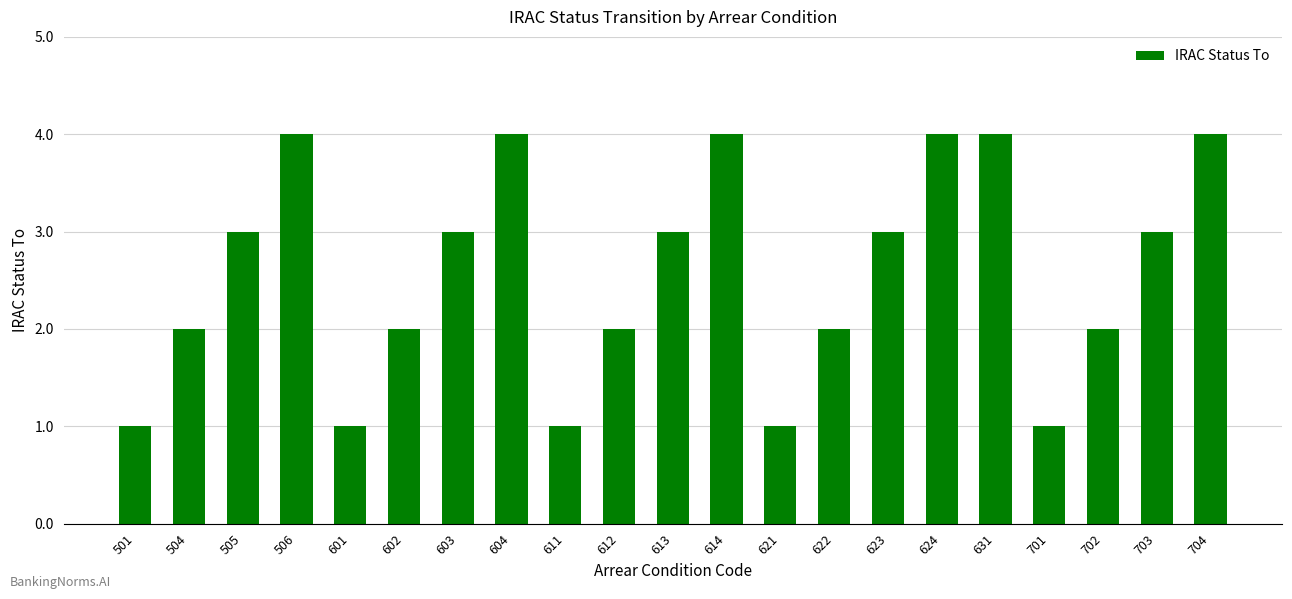

What is the change in value from 601 to 631?

+3